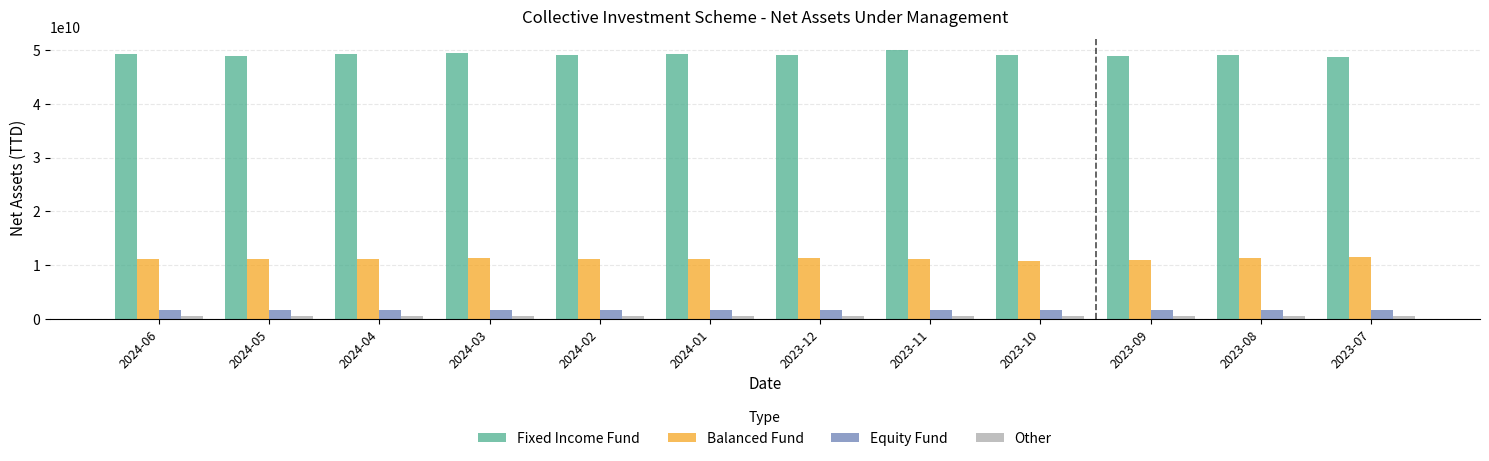

How many values in the Other series are below 572121479?

6